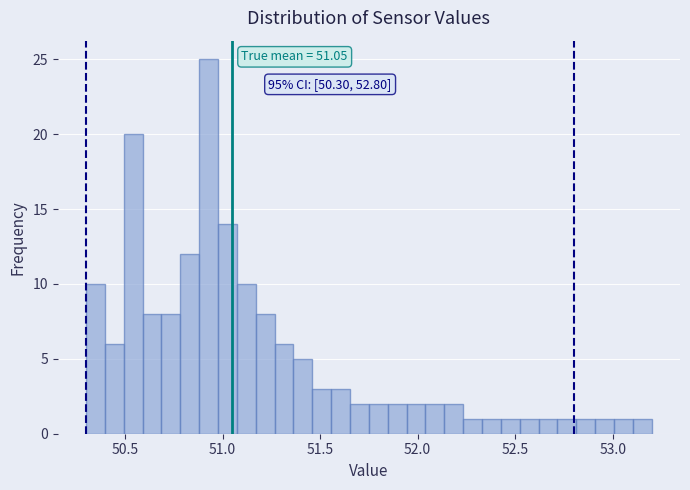

Read against the x-axis, roughly where is the centre of the tallest bar?

50.95